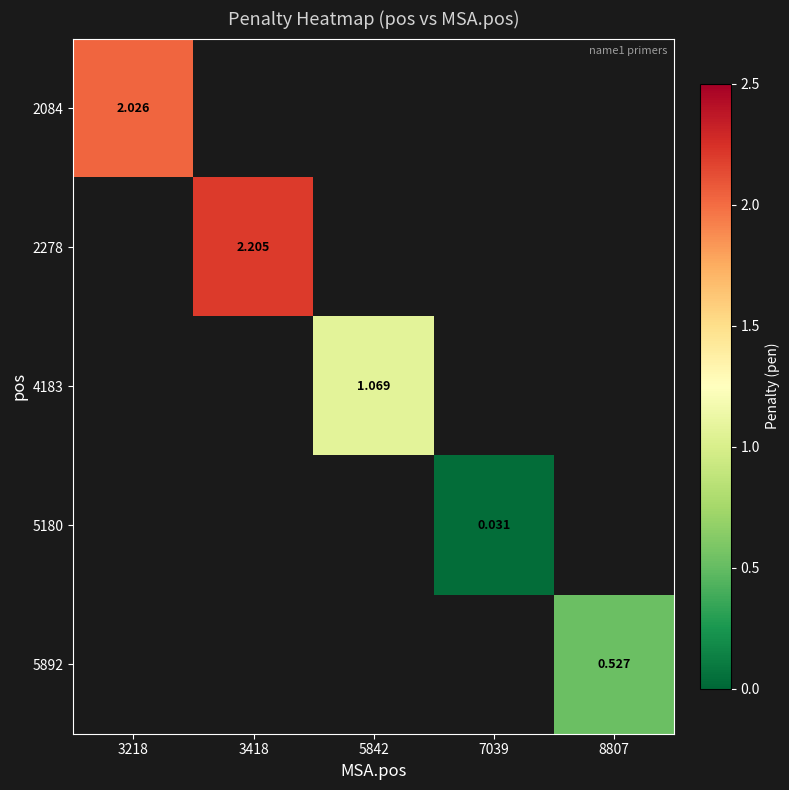

Is it true that 4183 equals 1.1 at 5842?

True